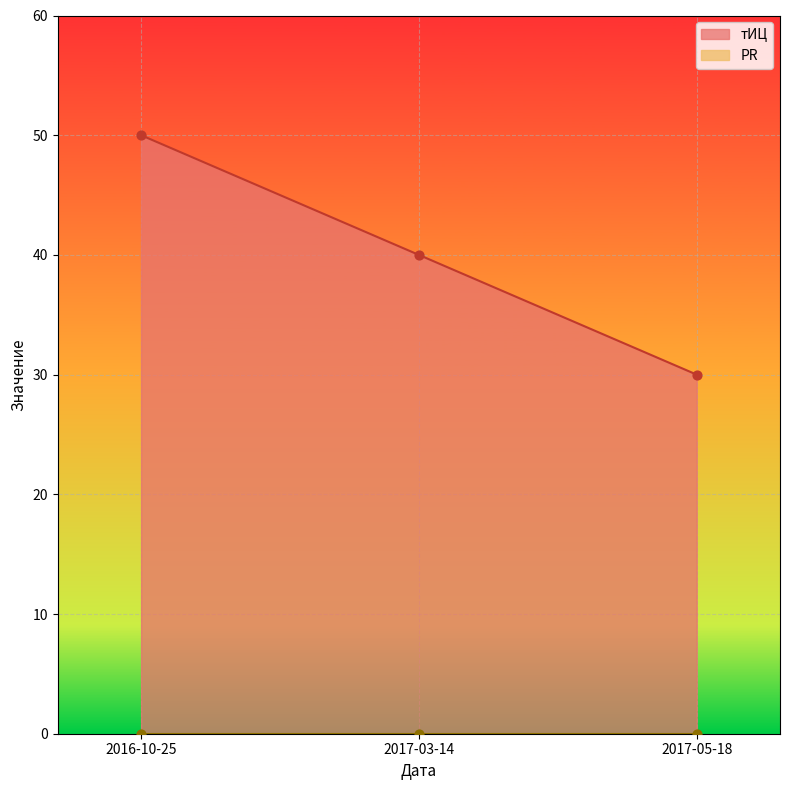

What is the change in value from 2016-10-25 to 2017-03-14?

-10